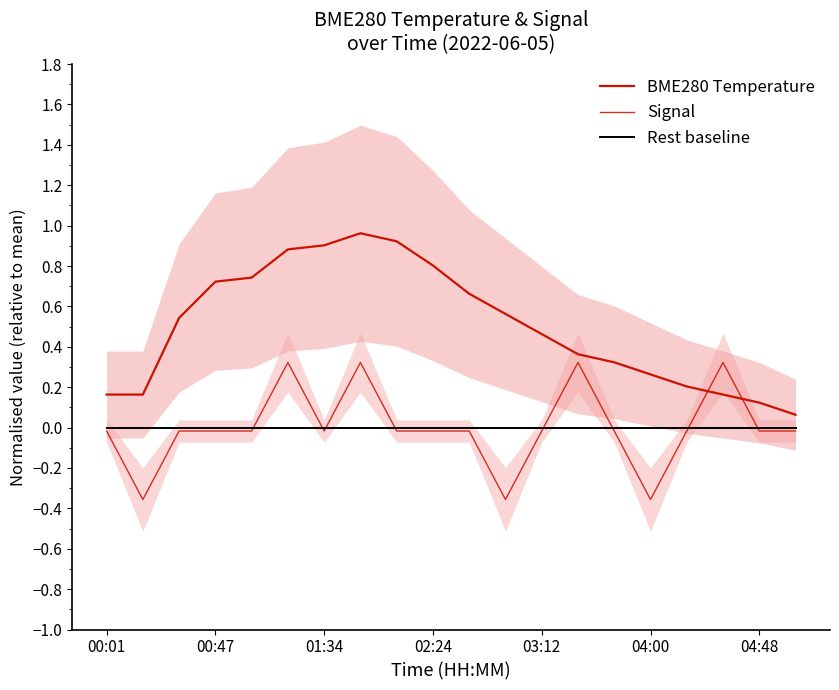

Between 00:47 and 02:24, which series saw the biggest shift?

BME280 Temperature